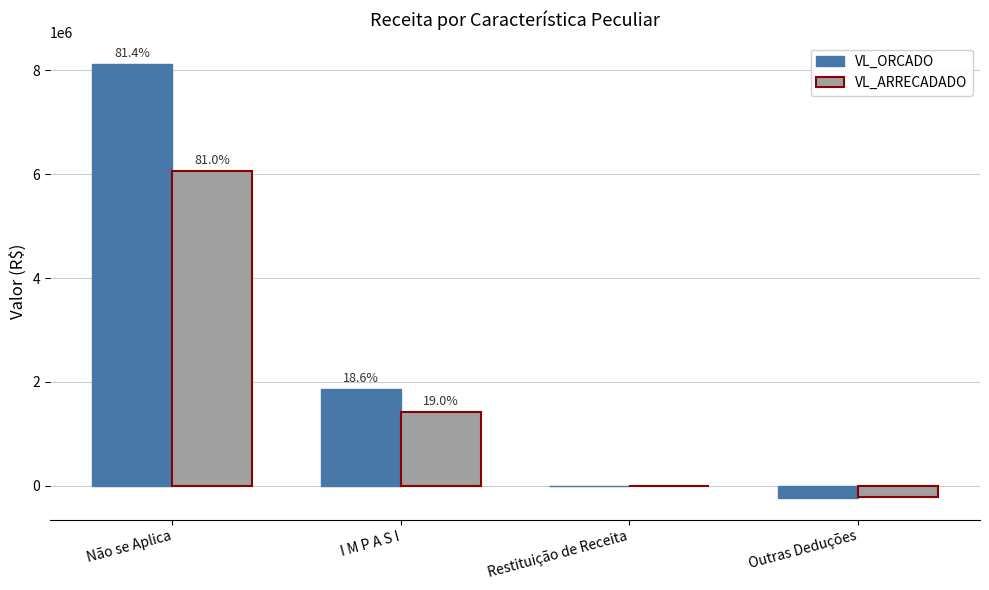

What are all the series names shown in the legend?

VL_ORCADO, VL_ARRECADADO